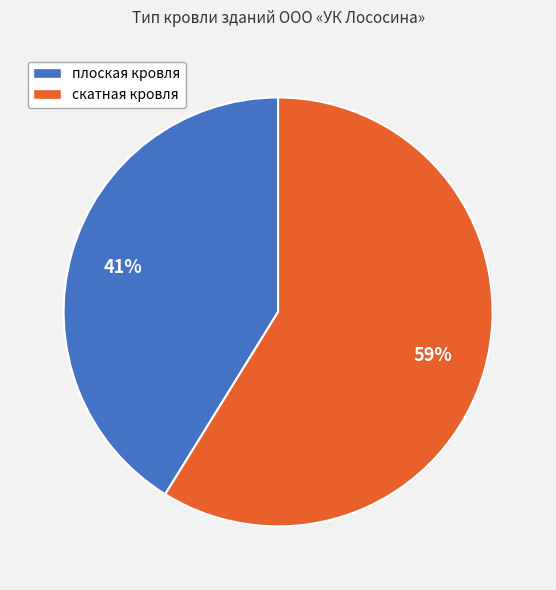

To the nearest percent, what is the combined percentage of скатная and плоская?

100%